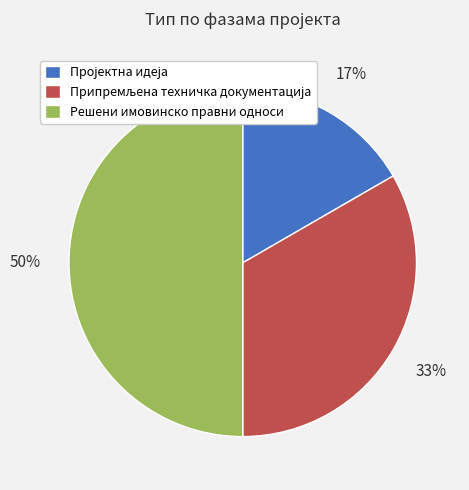

To the nearest percent, what percentage of the pie is Решени имовинско правни односи?

50%